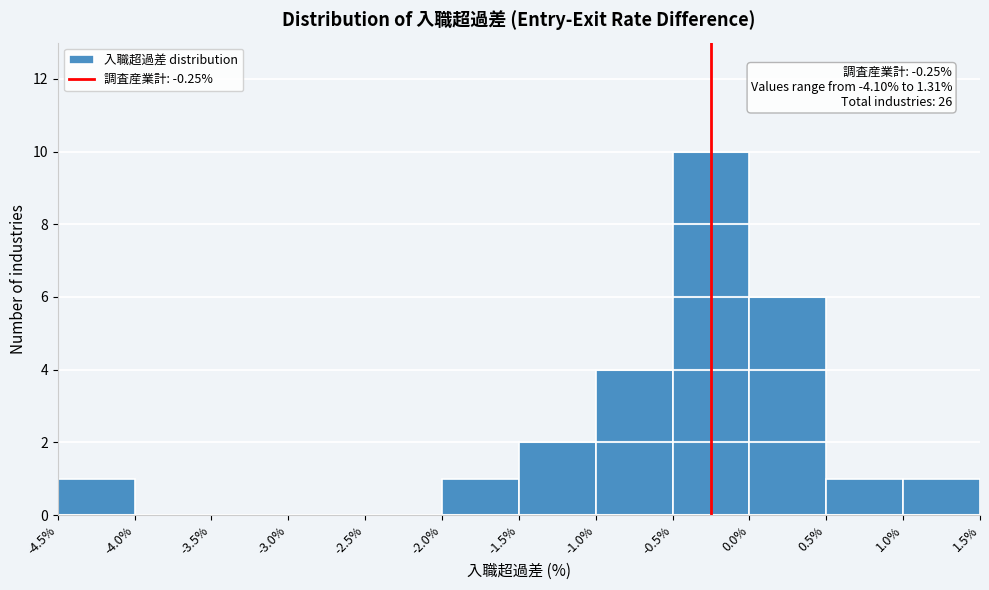

Over which range of the x-axis is the bar tallest?

-0.5% to 0.0%